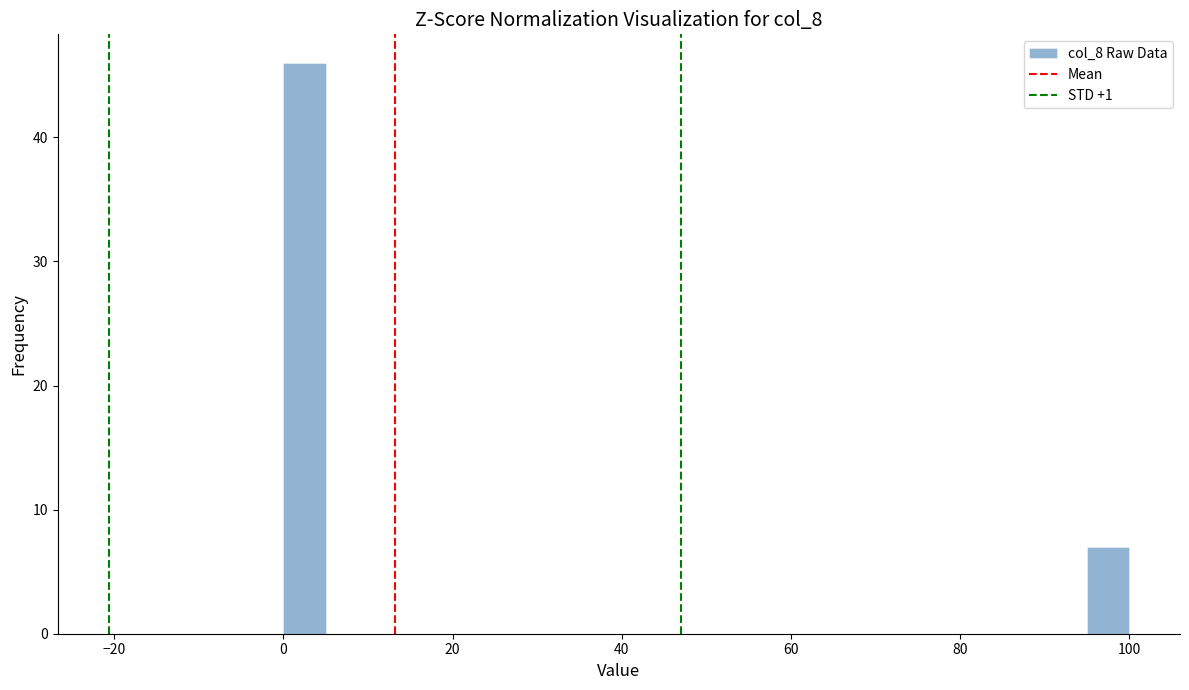

Read against the x-axis, roughly where is the centre of the tallest bar?

2